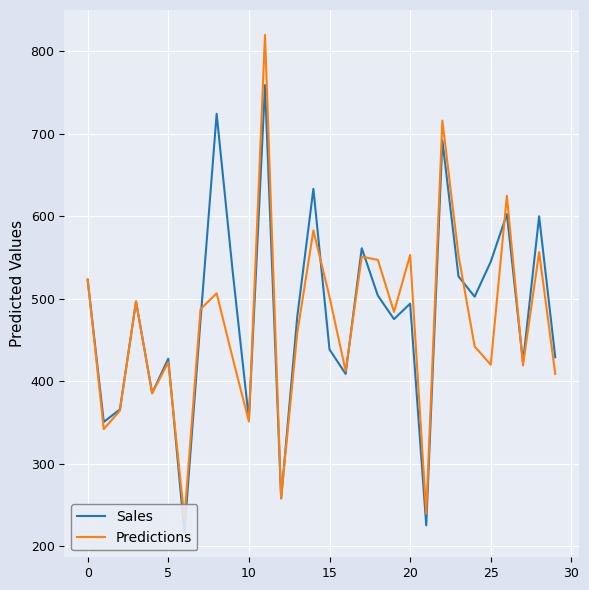

Is this an area chart (filled region under the line)?

No